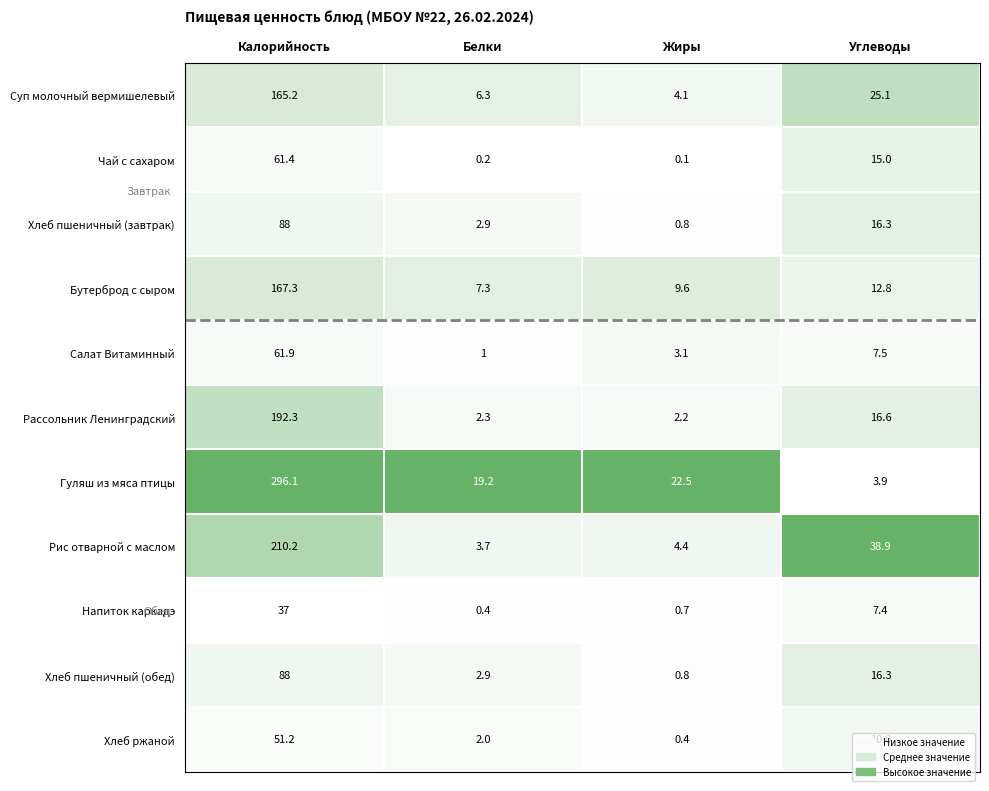

True or false: Хлеб пшеничный (завтрак) has a value of 16.3 at Углеводы.

True